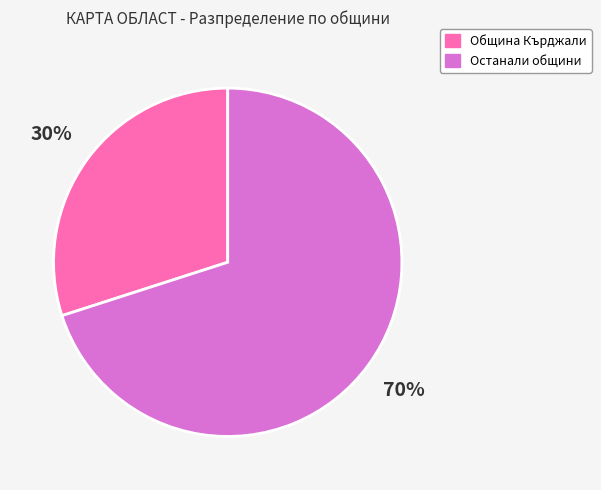

To the nearest percent, what is the average slice percentage?

50%